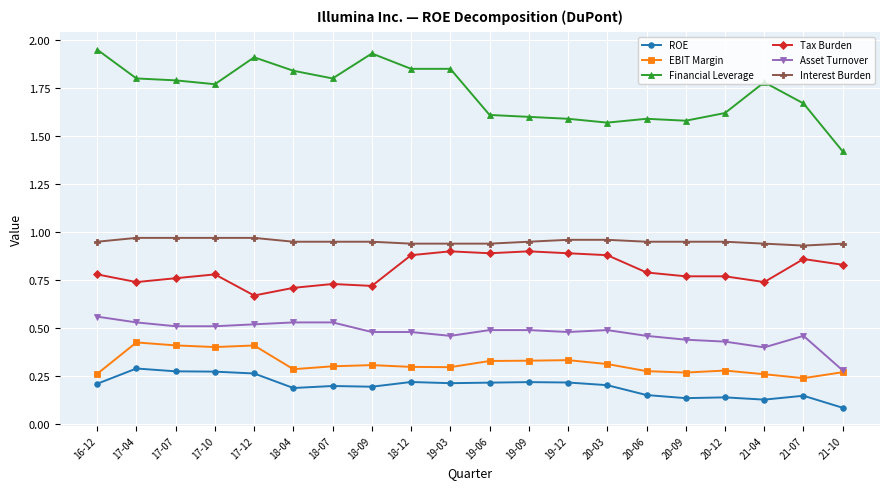

True or false: ROE and Asset Turnover cross at least once.

False